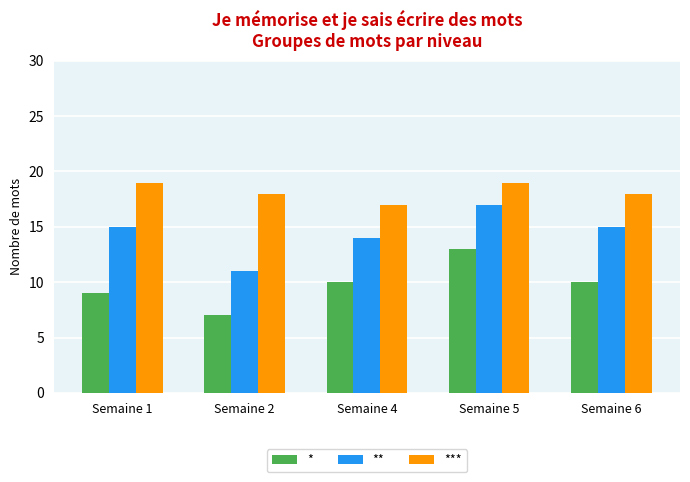

What is the value of the * bar at the 3rd from the left?

10